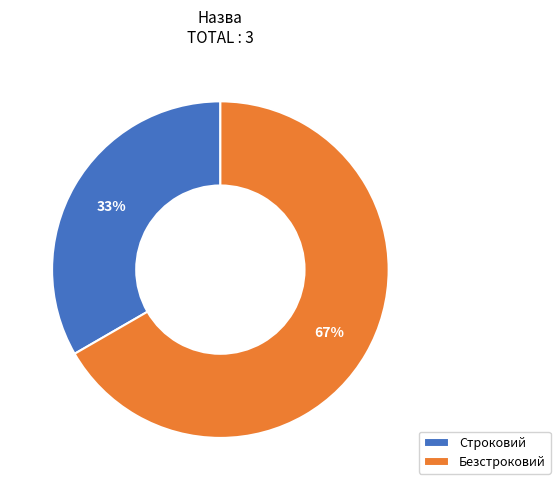

Which category accounts for the majority?

Безстроковий